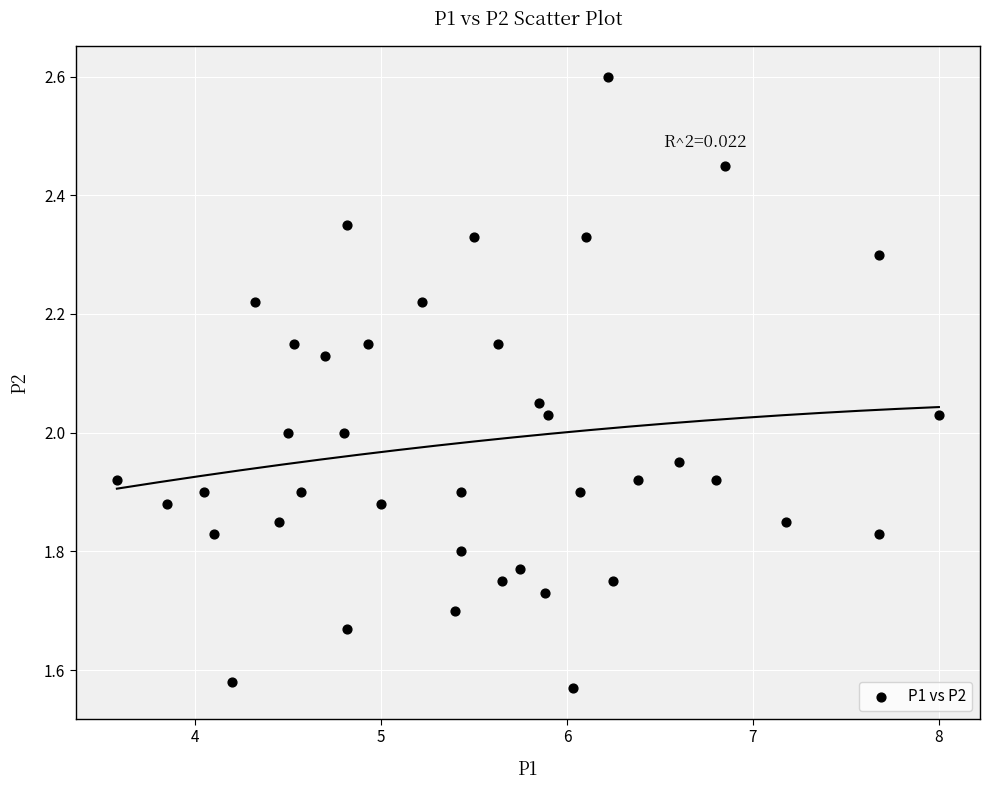

What is the range of Y values (max minus min)?

1.0